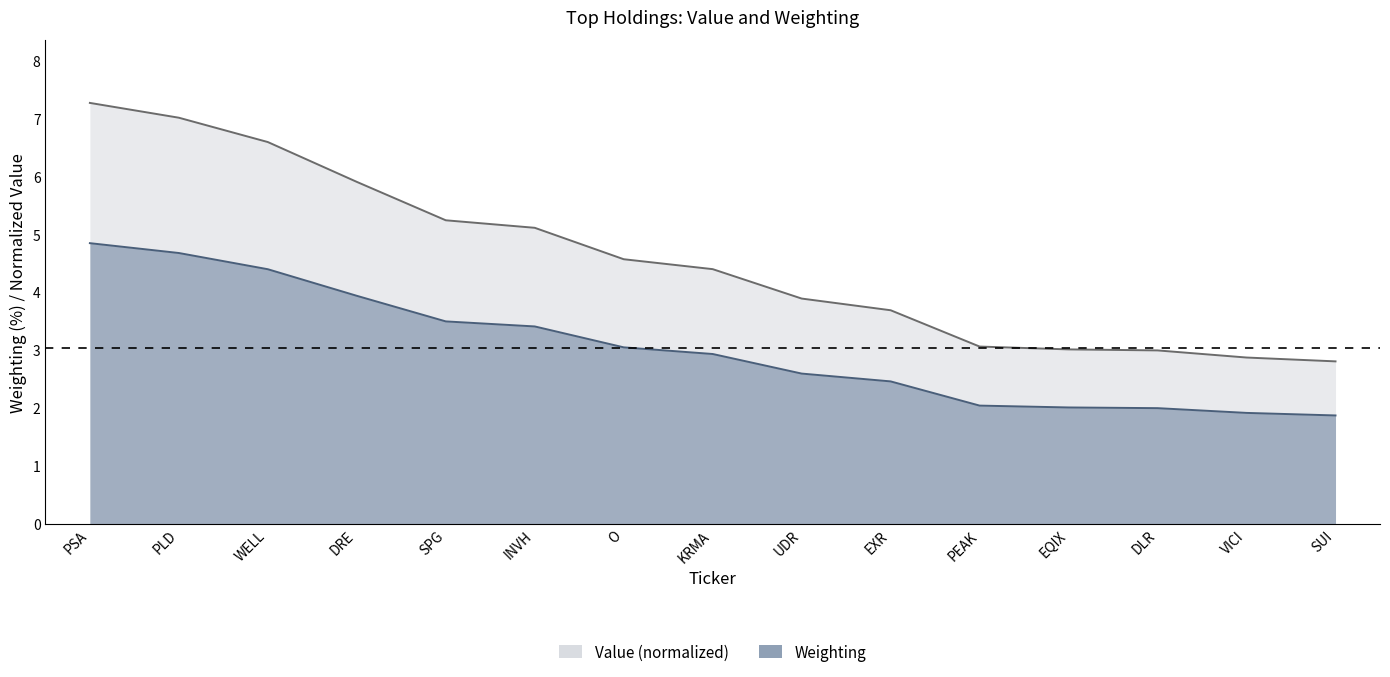

What is the minimum value for Weighting?

1.9